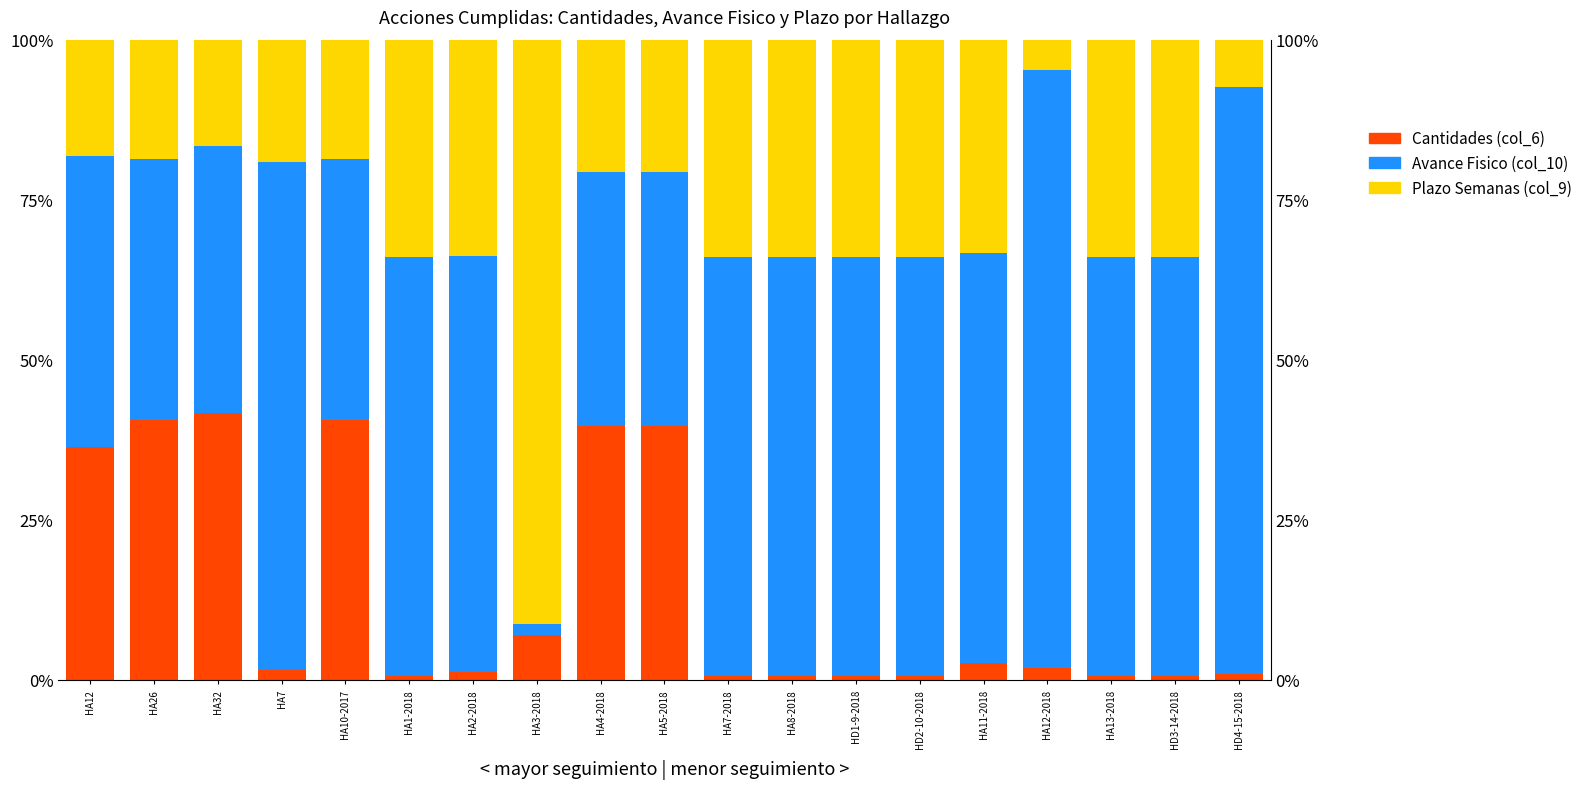

Which series has the largest range (max minus min)?

Avance Fisico (col_10)